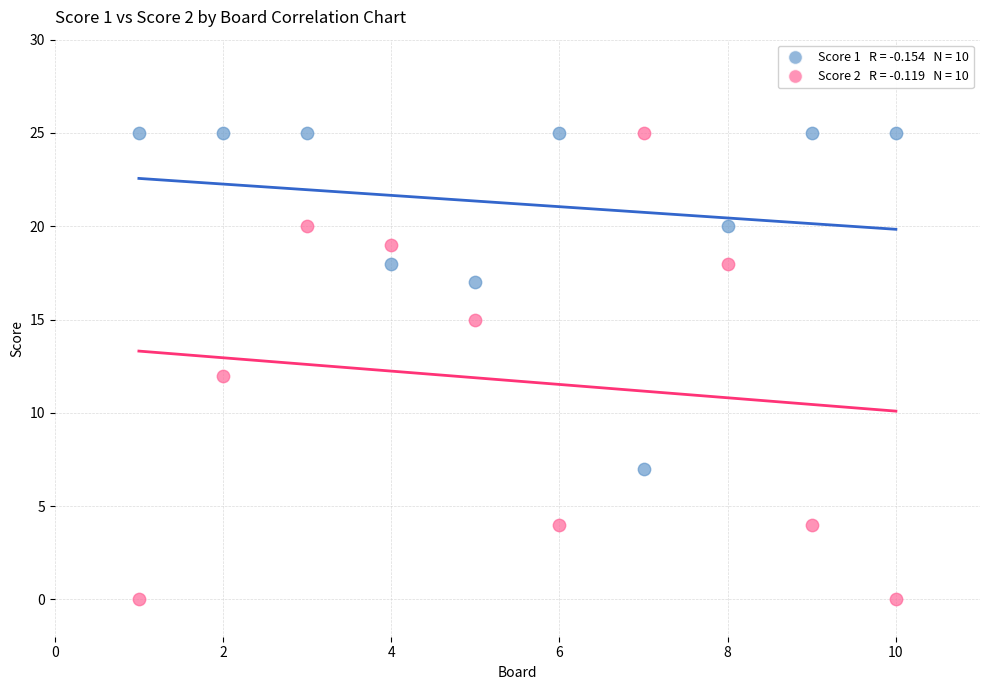

Across all data points, what is the range of Y values (max minus min)?

25